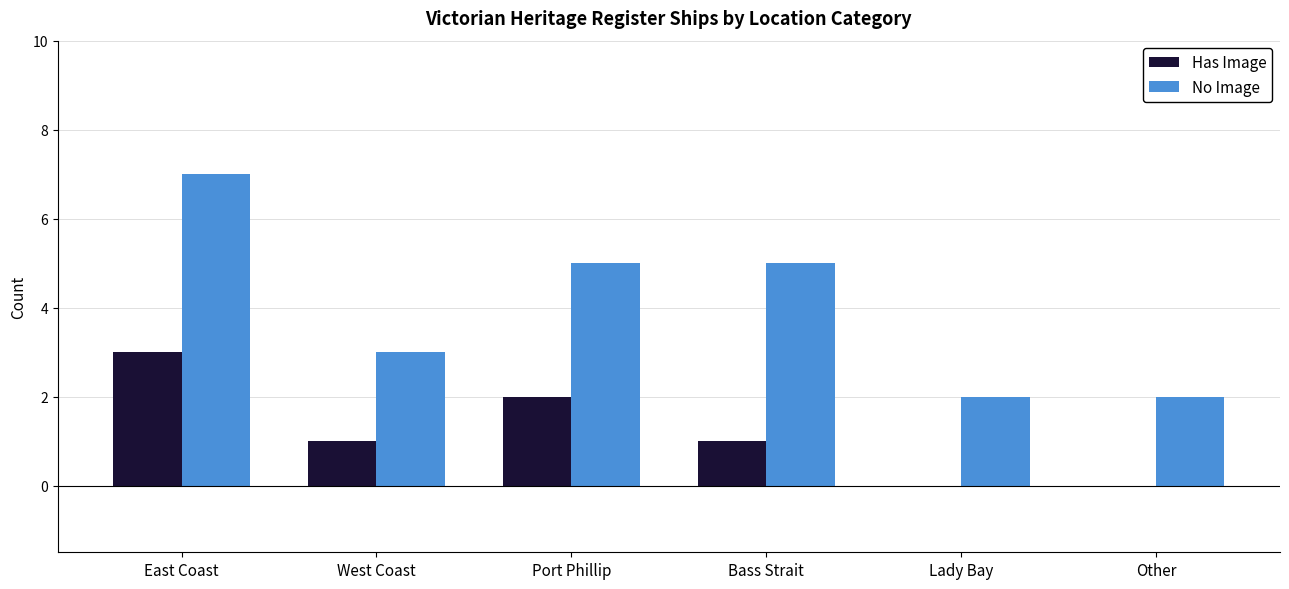

Which series changed the most between Port Phillip and Bass Strait?

Has Image